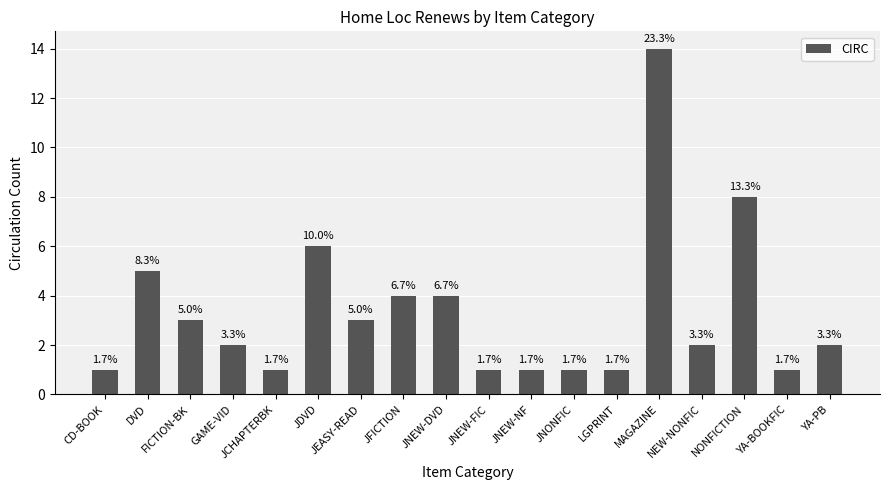

True or false: the data shows 1 at YA-BOOKFIC.

True